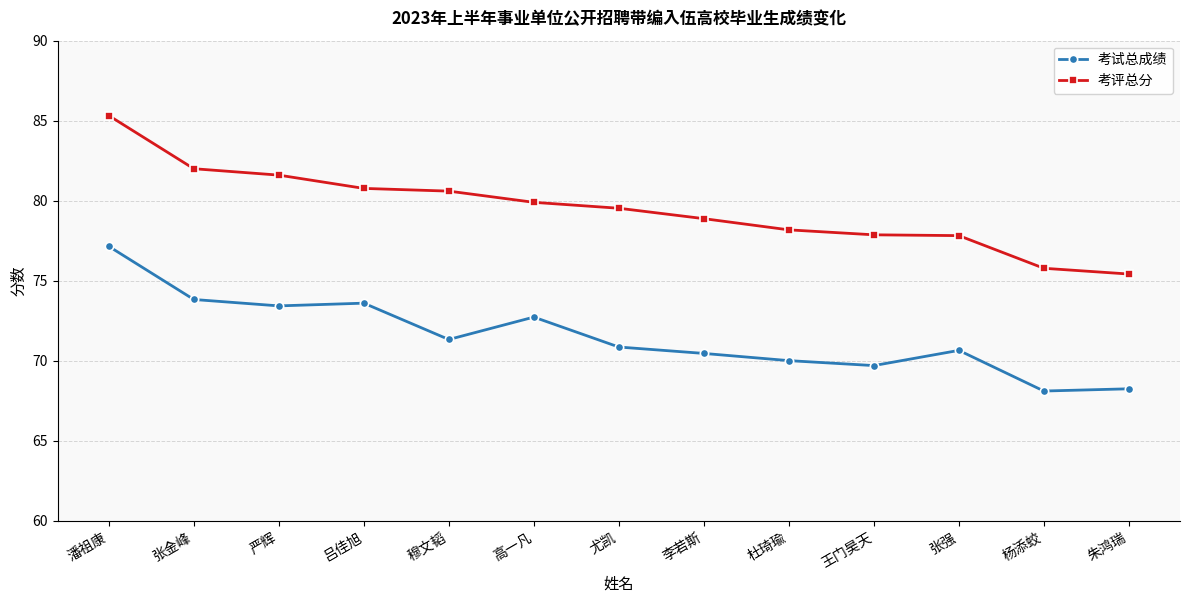

Which series has the largest total across all categories?

考评总分